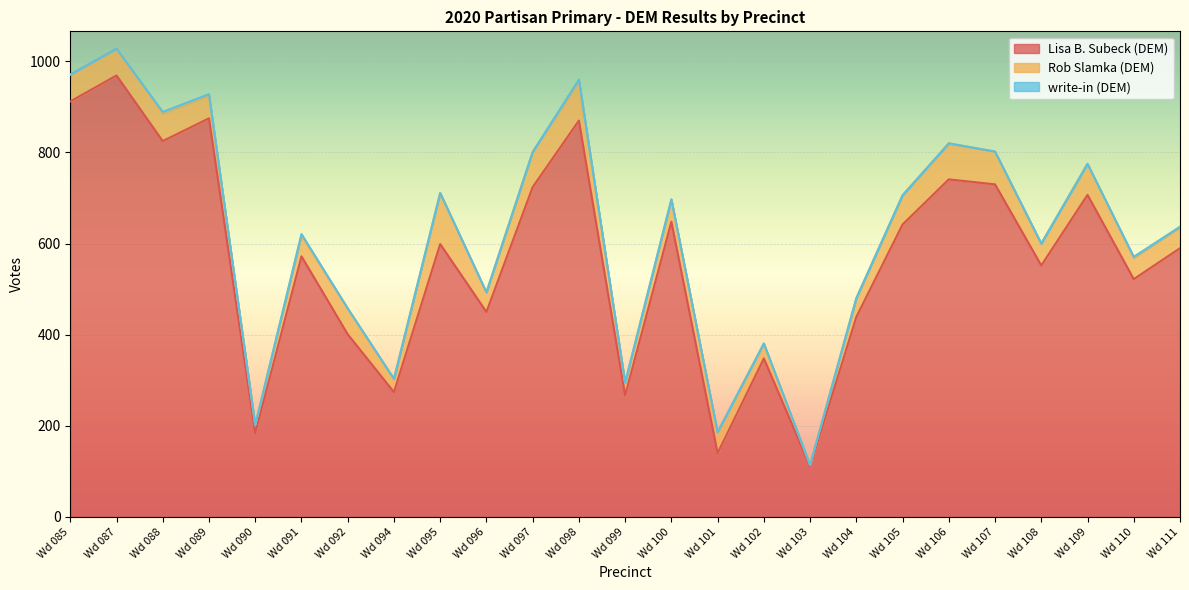

Between Wd 098 and Wd 085, which is larger?

Wd 085